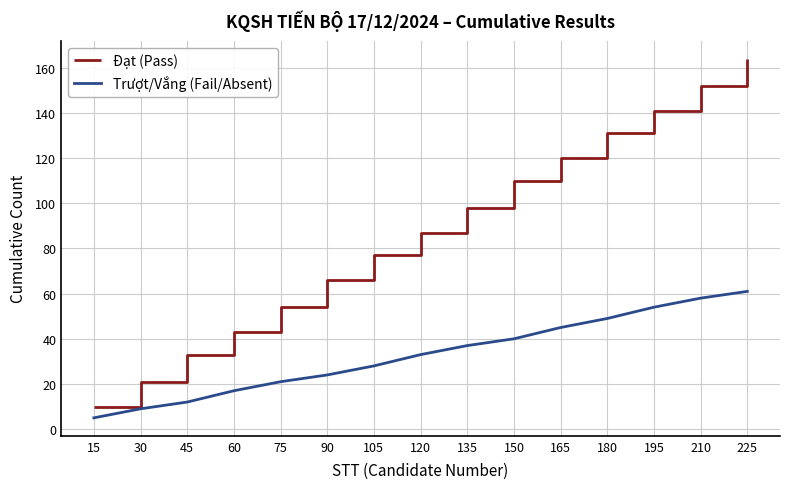

True or false: Trượt/Vắng (Fail/Absent) has a value of 40 at 150.

True